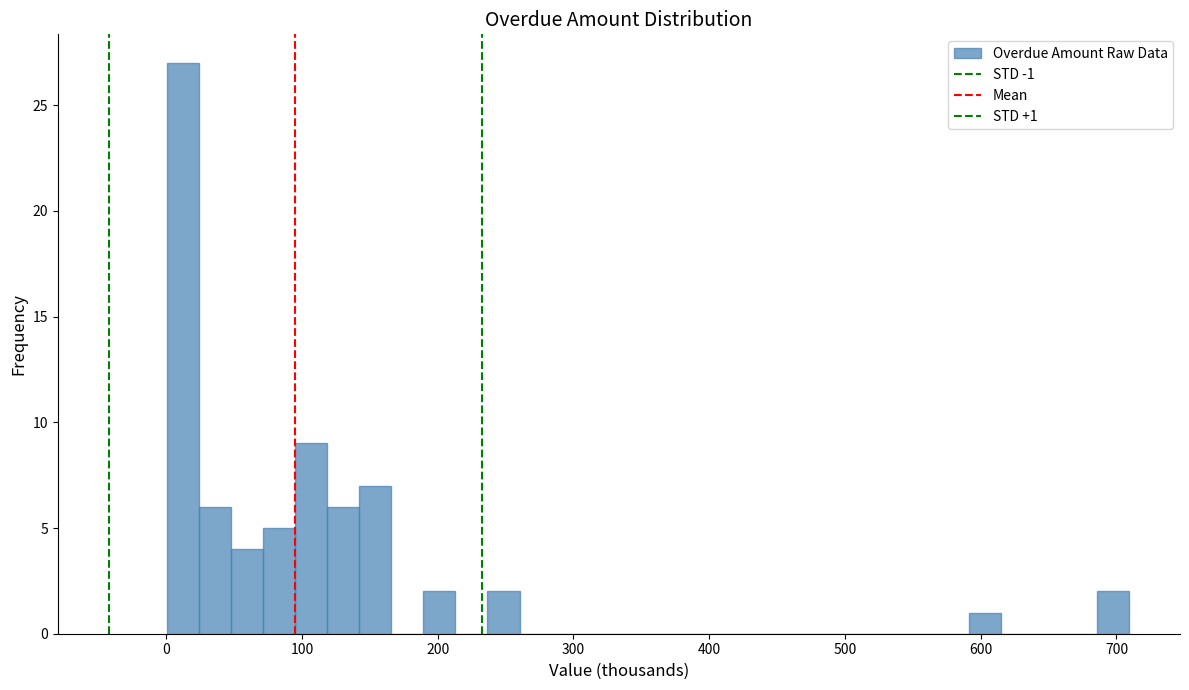

Read against the x-axis, roughly where is the centre of the tallest bar?

10